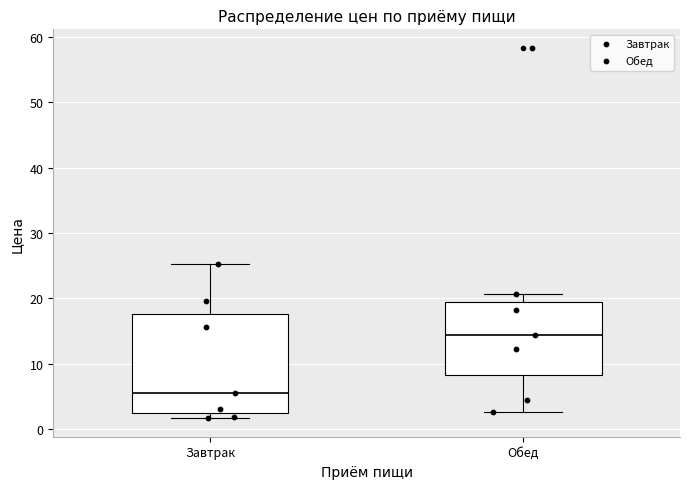

Where is the upper edge of the box for Завтрак on the y-axis? The values are not printed on the chart, so give them approximately, as read against the axis.

18